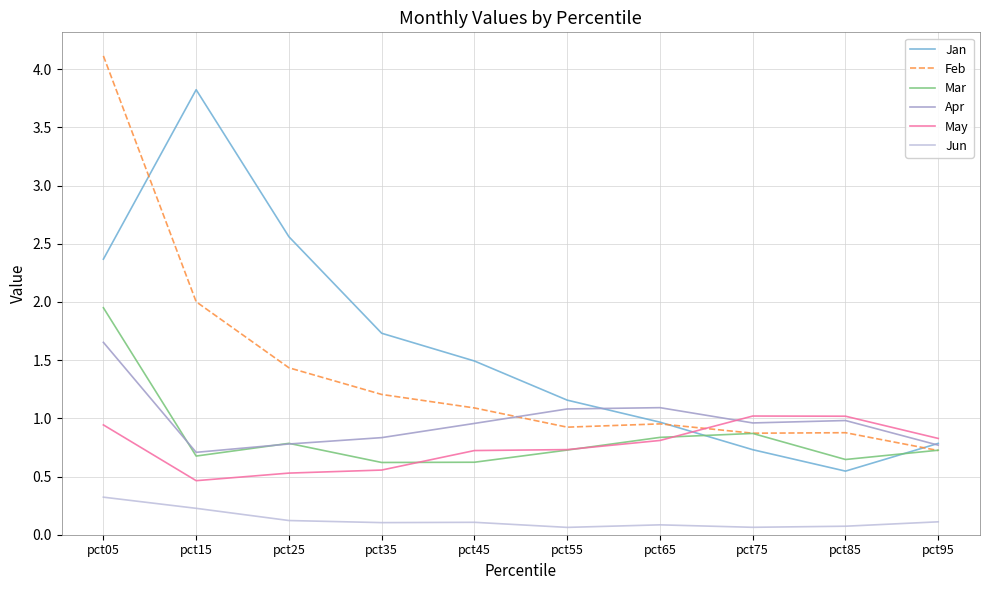

At which category does the chart reach its peak across all series?

pct05